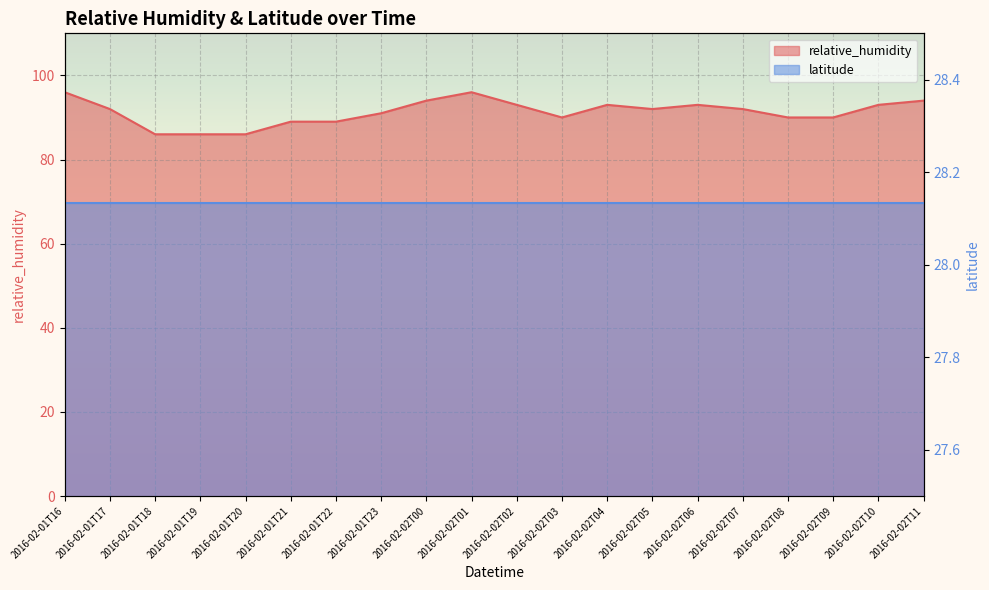

What is the ratio of the value at 2016-02-01T20 to the value at 2016-02-02T11?

0.9